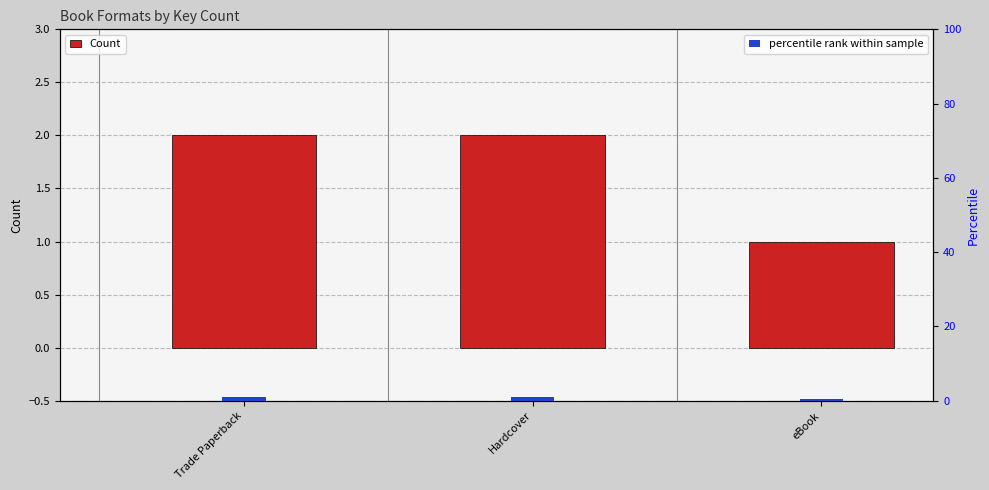

Rank the categories by value from lowest to highest.

eBook, Trade Paperback, Hardcover